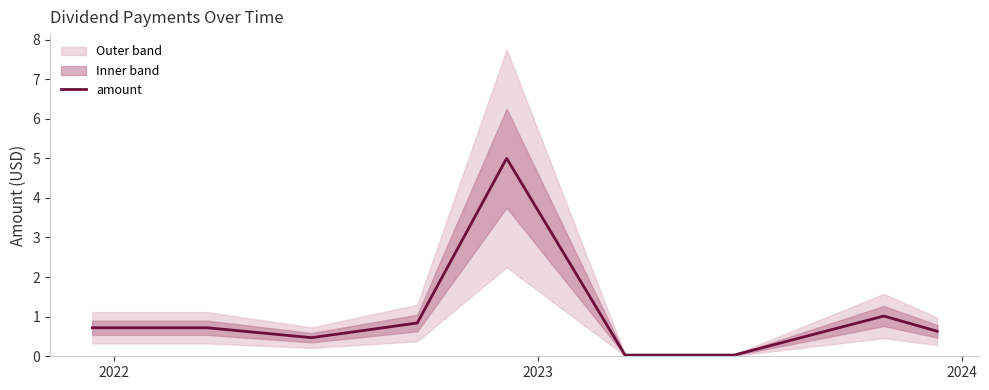

What is the maximum value for amount?

5.0